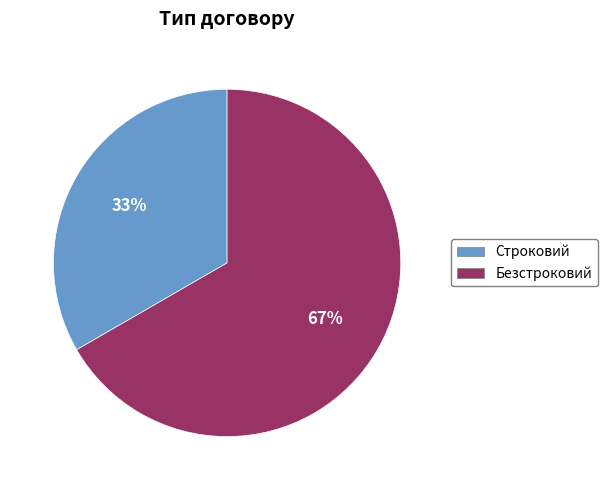

What is the ratio of the value at Безстроковий to the value at Строковий?

2.0